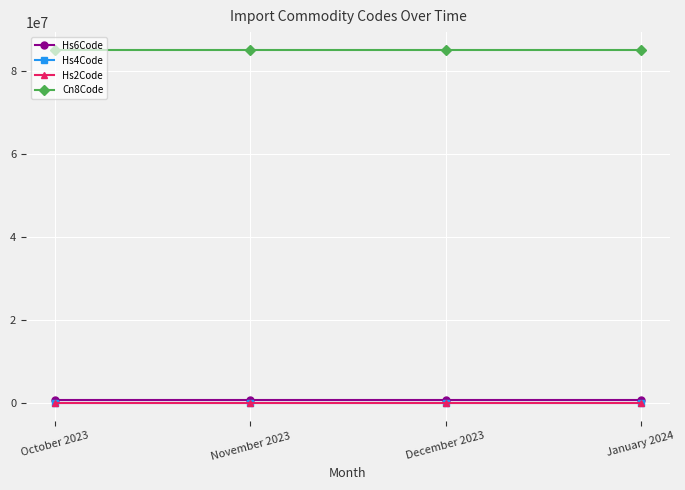

Is the value of Hs6Code at October 2023 greater than the value of Cn8Code at January 2024?

No